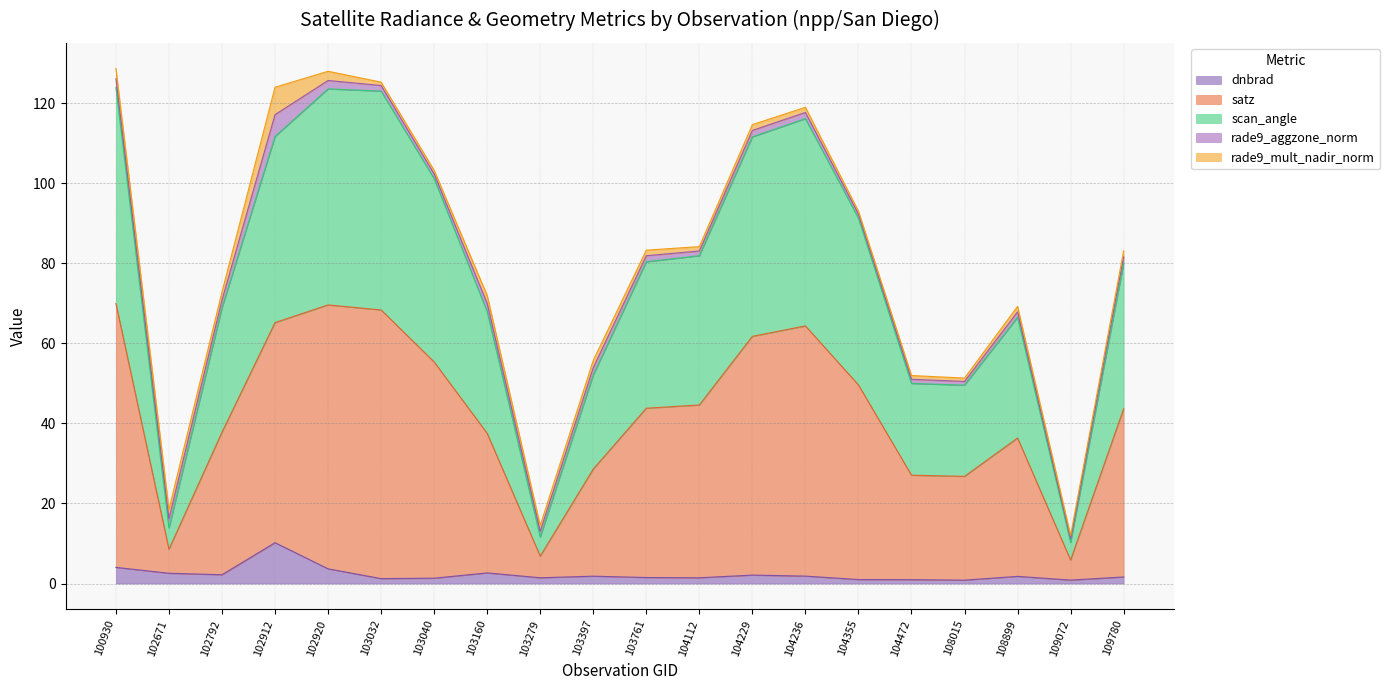

True or false: scan_angle and satz cross at least once.

False